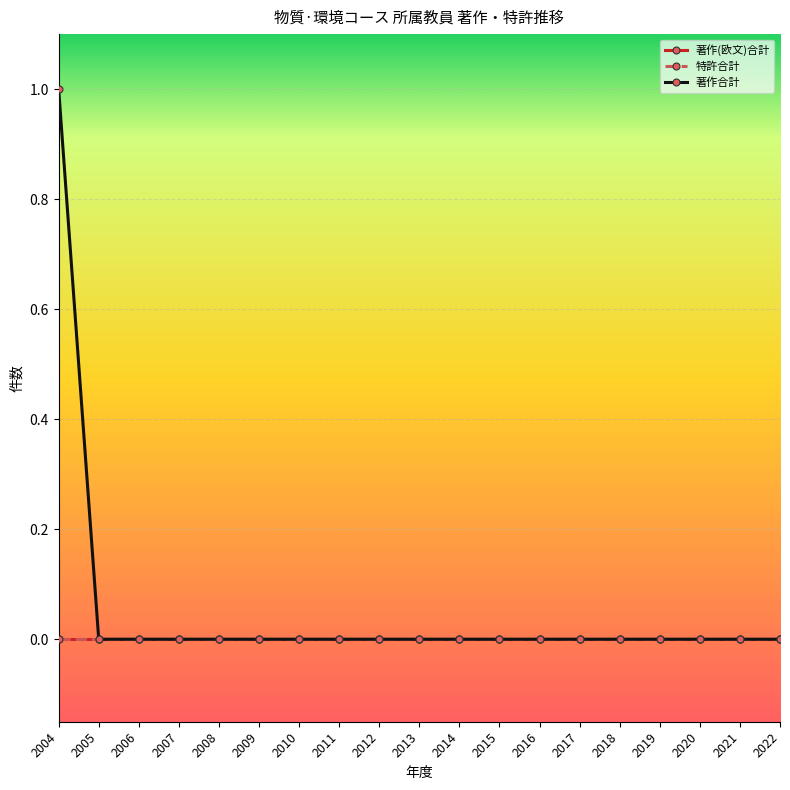

At which category is the sum across all series the highest?

2004